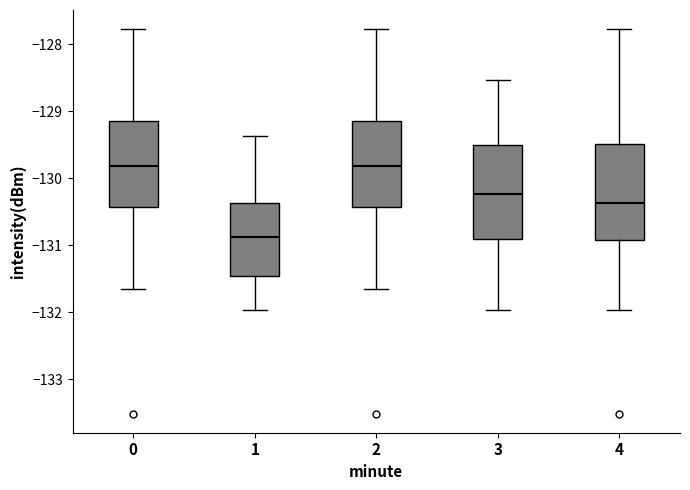

Which box has the lowest median line?

1